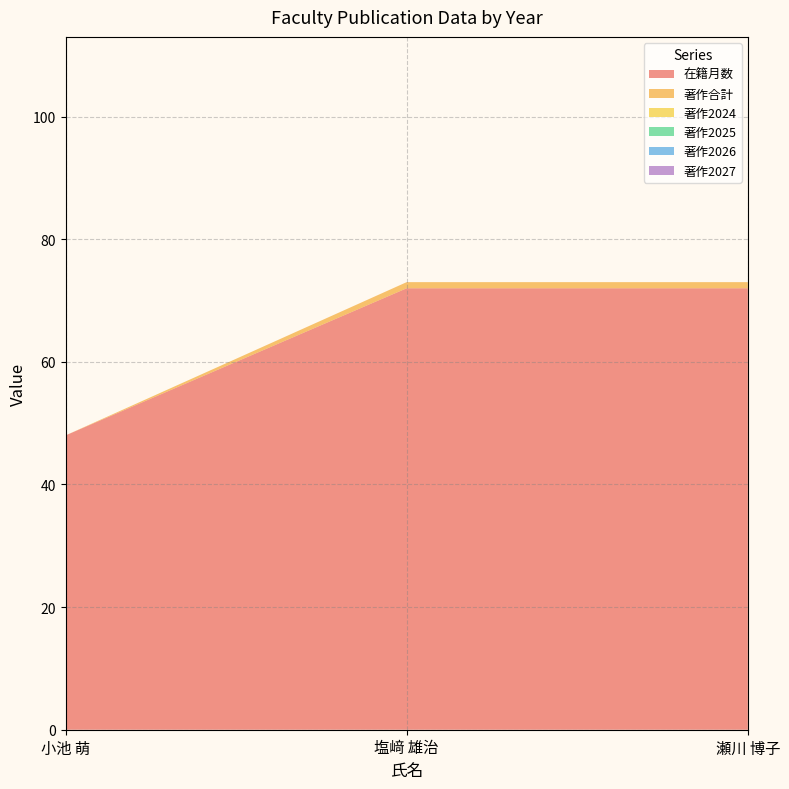

Reading left to right, what are all the values shown in this chart?

在籍月数: 小池 萌=48	塩﨑 雄治=72	瀬川 博子=72
著作合計: 小池 萌=0	塩﨑 雄治=1	瀬川 博子=1
著作2024: 小池 萌=0	塩﨑 雄治=0	瀬川 博子=0
著作2025: 小池 萌=0	塩﨑 雄治=0	瀬川 博子=0
著作2026: 小池 萌=0	塩﨑 雄治=0	瀬川 博子=0
著作2027: 小池 萌=0	塩﨑 雄治=0	瀬川 博子=0